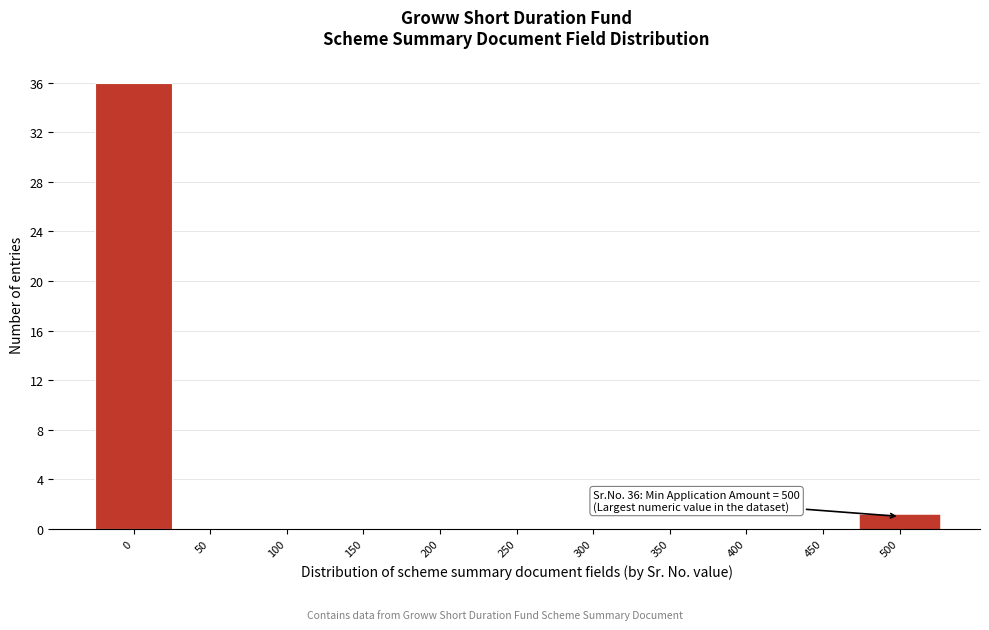

Reading left to right, extract all data points from this chart.

0=36	50=0	100=0	150=0	200=0	250=0	300=0	350=0	400=0	450=0	500=1